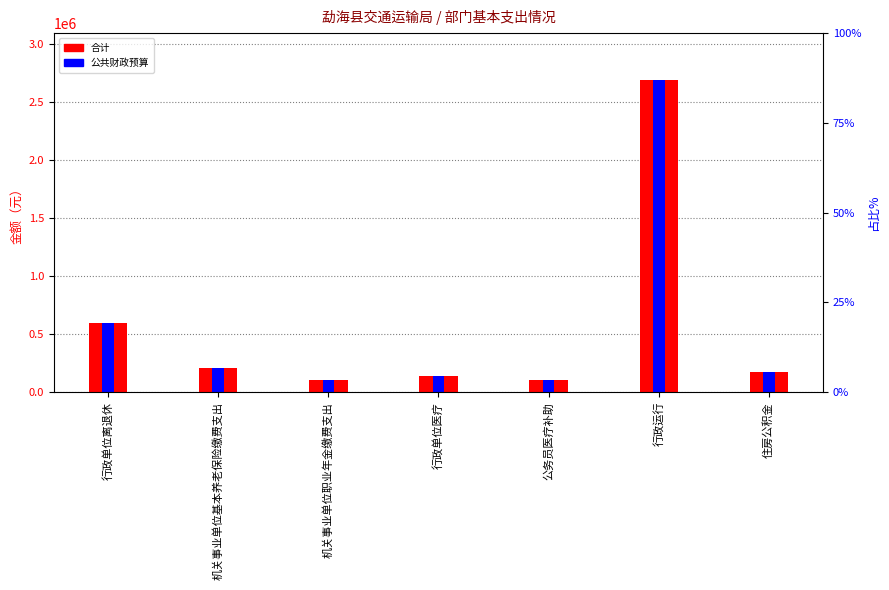

Reading left to right, what are all the values shown in this chart?

合计: 599569.2	207933.9	103967.0	140158.7	105817.6	2692767.6	173230.4
公共财政预算: 599569.2	207933.9	103967.0	140158.7	105817.6	2692767.6	173230.4